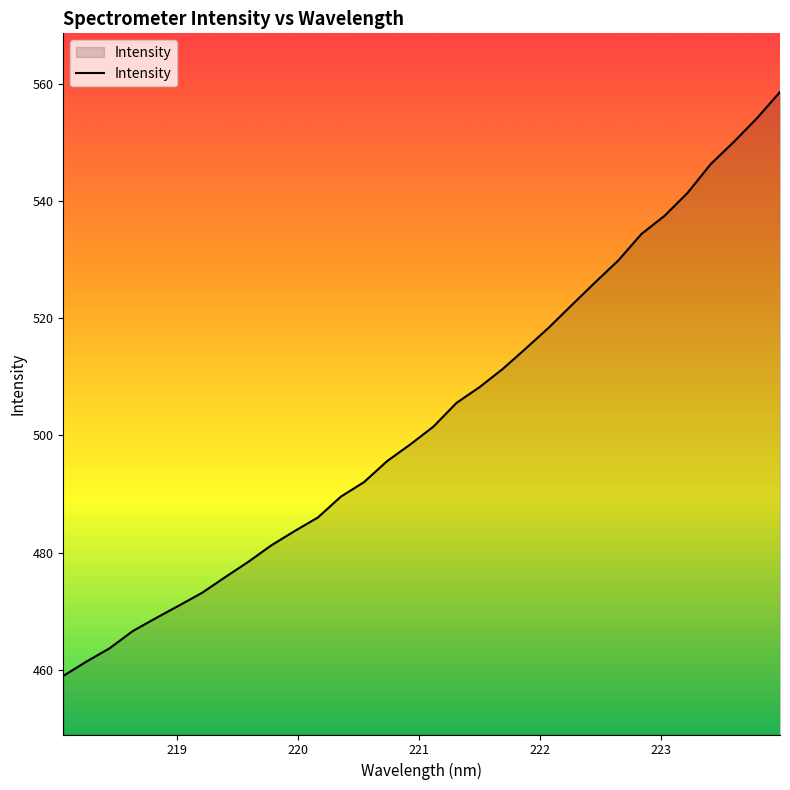

What is the difference between the maximum and minimum values?

99.7